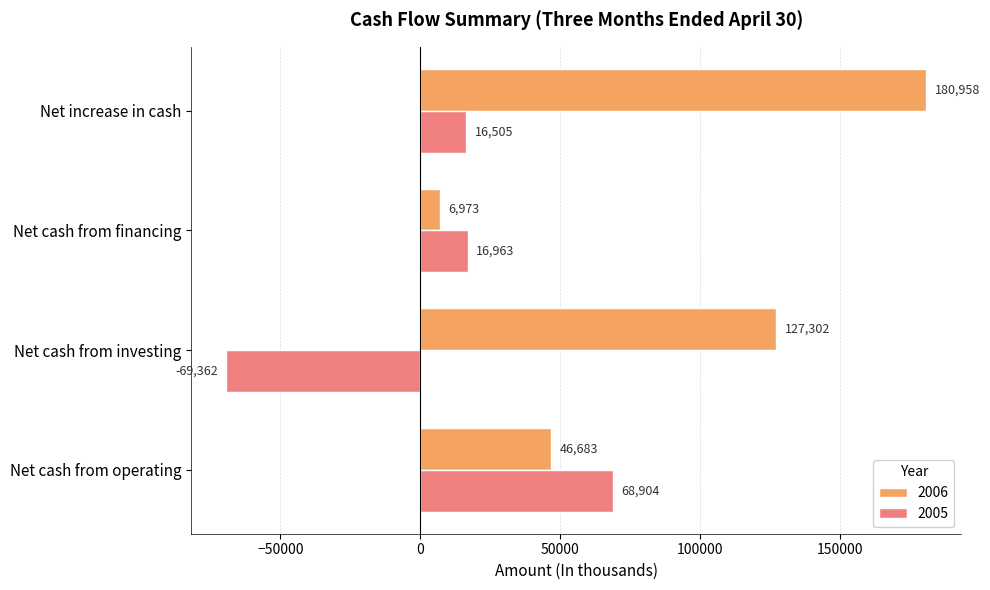

The 2006 series shows 6973 at Net cash from financing. True or false?

True